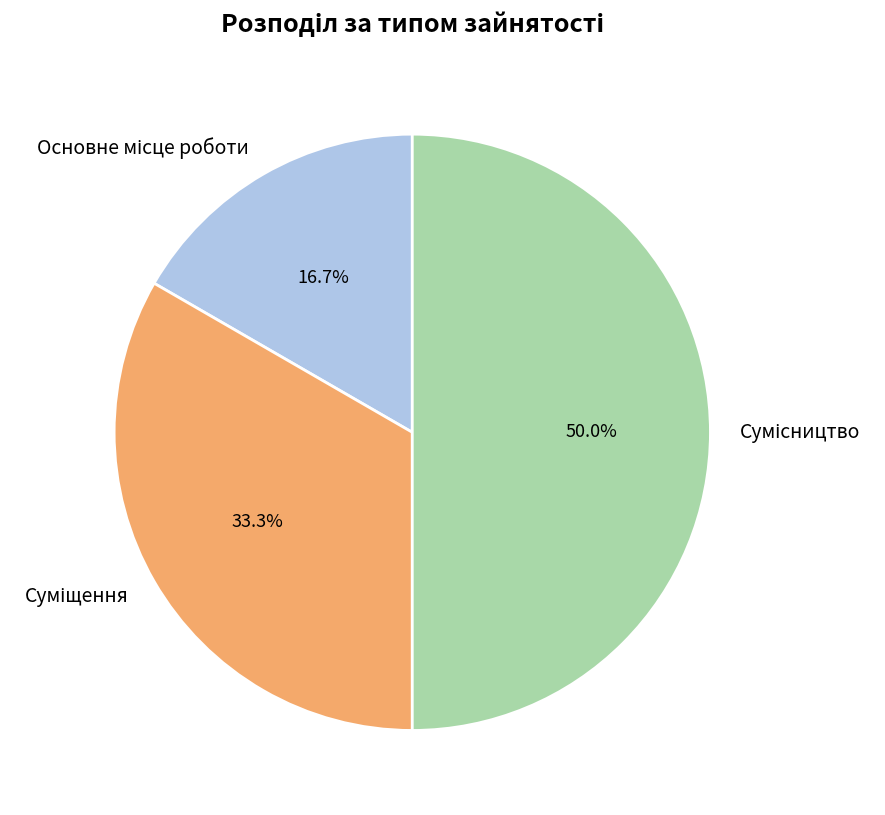

Rank the categories by value from highest to lowest.

Сумісництво, Суміщення, Основне місце роботи